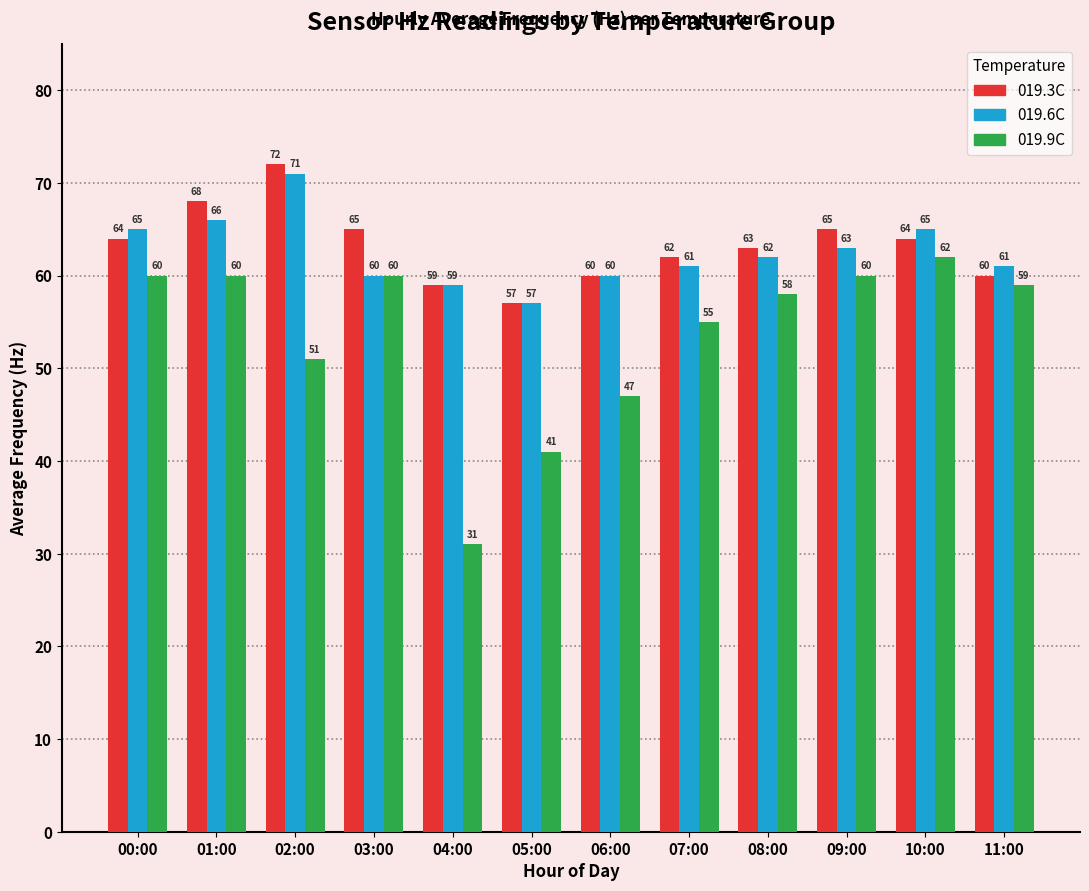

What are all the series names shown in the legend?

019.3C, 019.6C, 019.9C